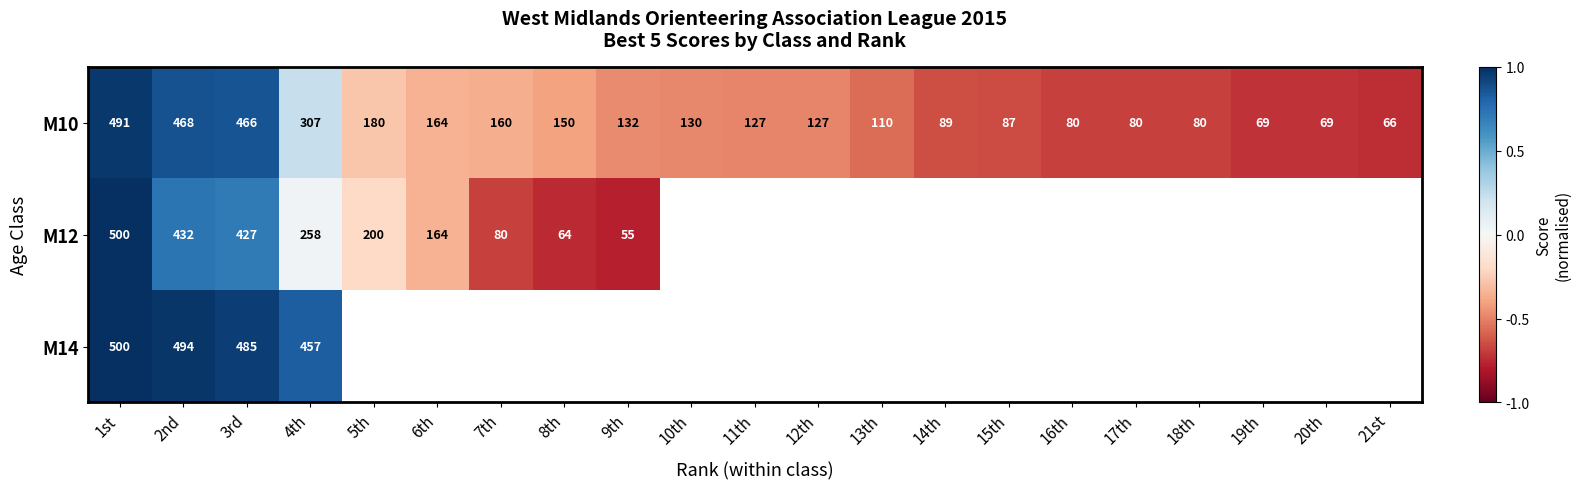

How many data points in M10 are less than 127?

9